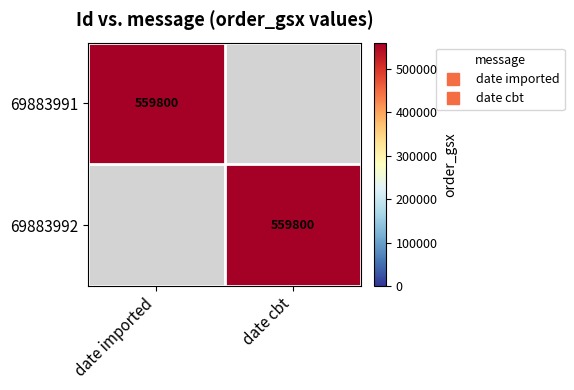

At which label does 69883992 reach its peak?

date cbt